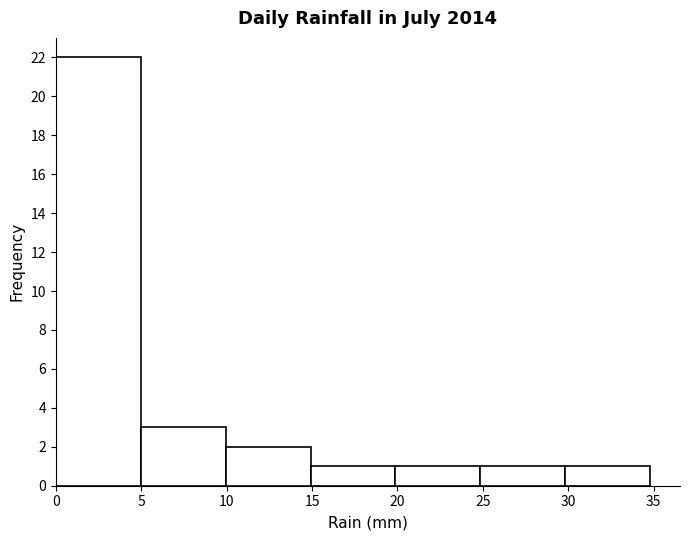

Reading left to right, list every bar in this chart as the range it spans on the x-axis followed by its height. Neither the bar edges nor the heights are printed on the chart, so give them approximately, as read against the axes.

0 to 5: 22
5 to 10: 3
10 to 15: 2
15 to 20: 1
20 to 25: 1
25 to 30: 1
30 to 35: 1